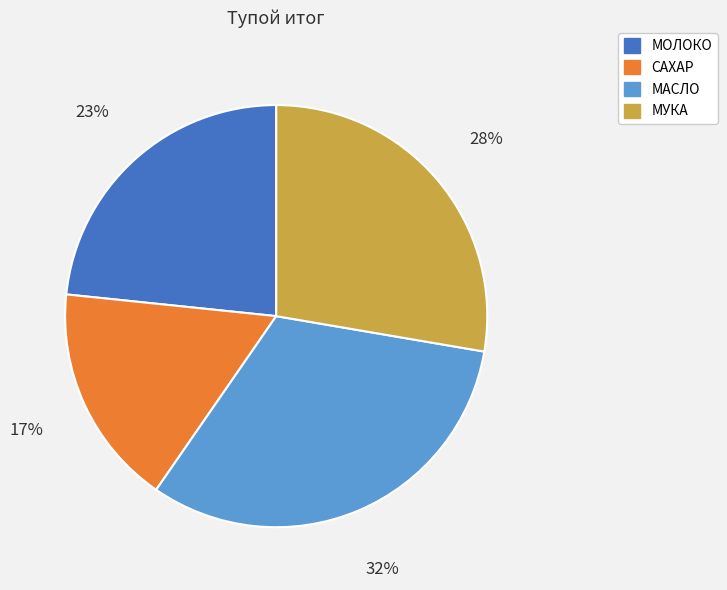

The МАСЛО slice represents 26% of the pie. True or false?

False